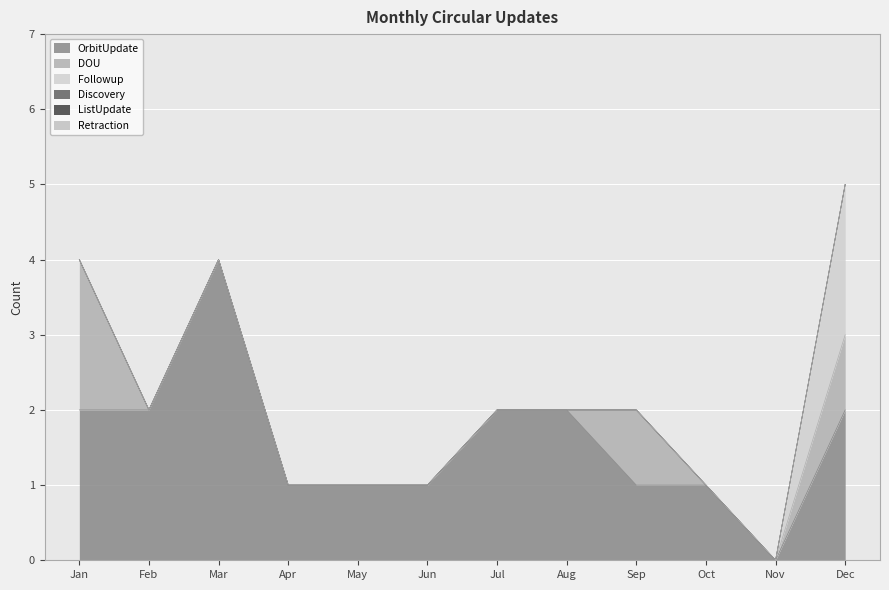

Reading right to left, extract all data points from this chart.

OrbitUpdate: Dec=2	Nov=0	Oct=1	Sep=1	Aug=2	Jul=2	Jun=1	May=1	Apr=1	Mar=4	Feb=2	Jan=2
DOU: Dec=1	Nov=0	Oct=0	Sep=1	Aug=0	Jul=0	Jun=0	May=0	Apr=0	Mar=0	Feb=0	Jan=2
Followup: Dec=2	Nov=0	Oct=0	Sep=0	Aug=0	Jul=0	Jun=0	May=0	Apr=0	Mar=0	Feb=0	Jan=0
Discovery: Dec=0	Nov=0	Oct=0	Sep=0	Aug=0	Jul=0	Jun=0	May=0	Apr=0	Mar=0	Feb=0	Jan=0
ListUpdate: Dec=0	Nov=0	Oct=0	Sep=0	Aug=0	Jul=0	Jun=0	May=0	Apr=0	Mar=0	Feb=0	Jan=0
Retraction: Dec=0	Nov=0	Oct=0	Sep=0	Aug=0	Jul=0	Jun=0	May=0	Apr=0	Mar=0	Feb=0	Jan=0